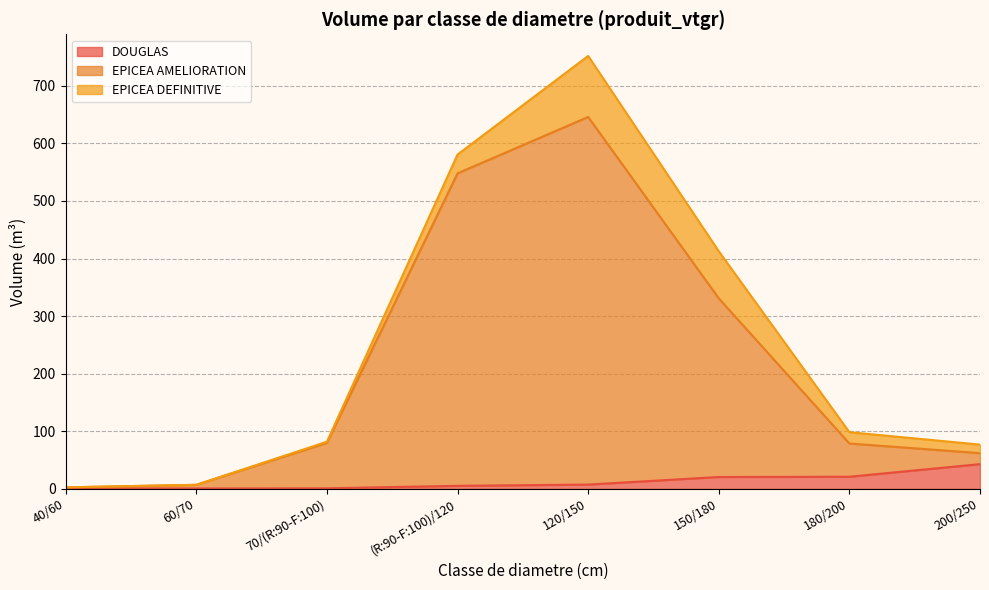

What is the total value across all series at 150/180?

412.6